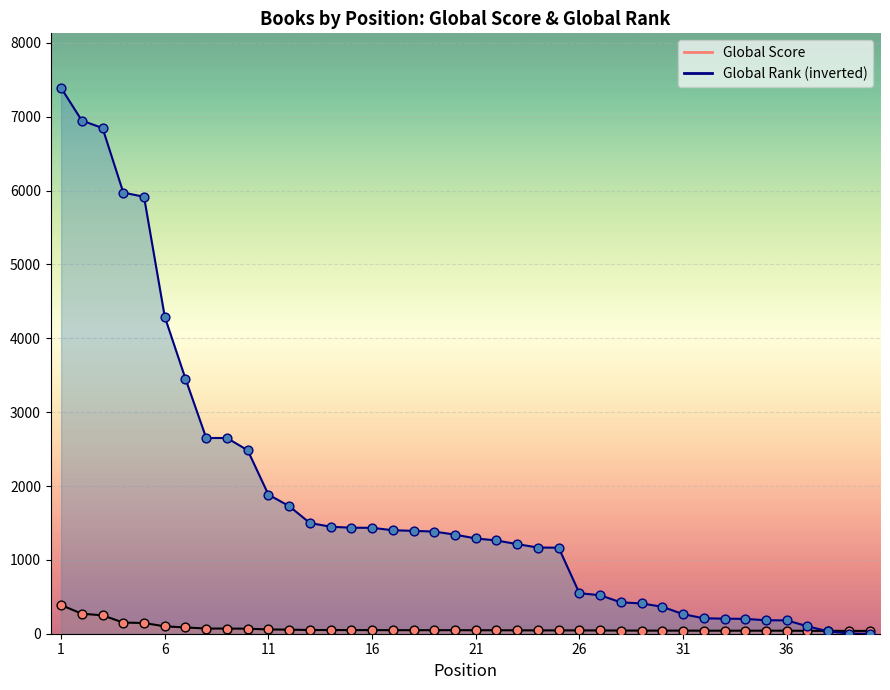

Which series has the largest Y range (max minus min)?

Global Rank